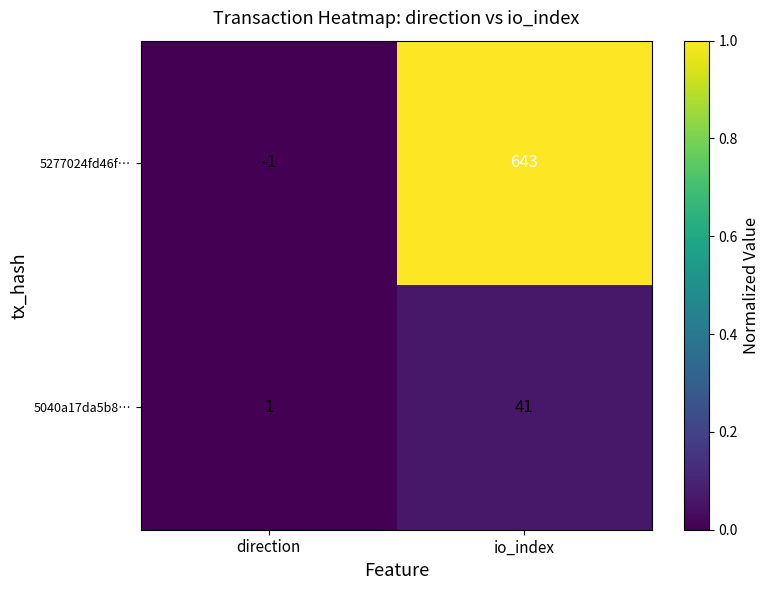

Where is 5040a17da5b8… nearest to the value 21?

direction